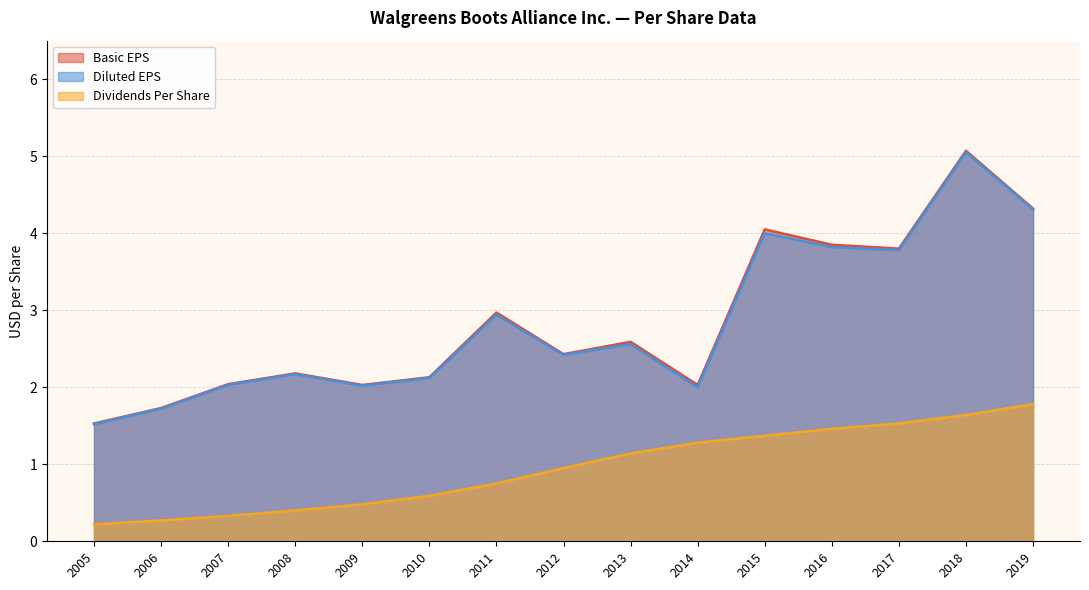

What is the difference between the Basic EPS values at 2016 and 2006?

2.1